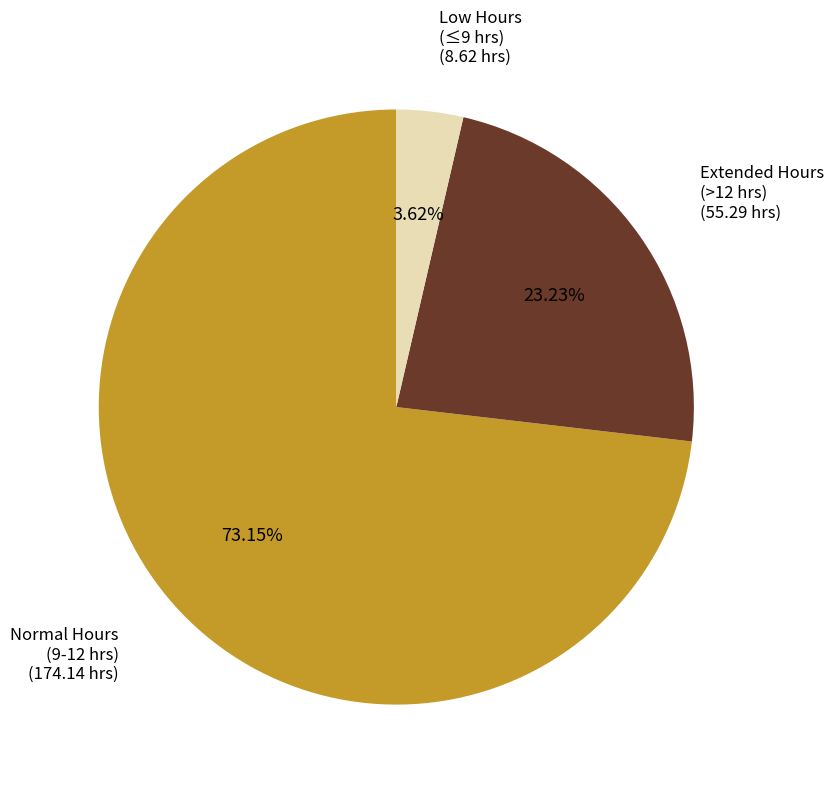

Which slice represents more than half of the pie?

Normal Hours (9-12 hrs)